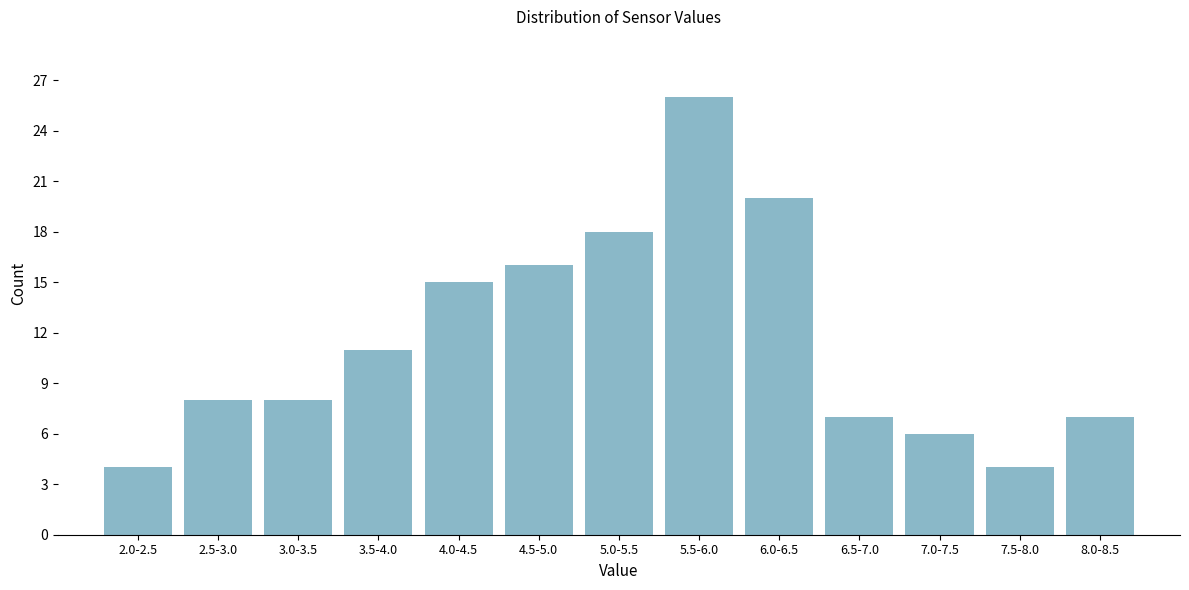

Reading left to right, extract all data points from this chart.

2.0-2.5=4	2.5-3.0=8	3.0-3.5=8	3.5-4.0=11	4.0-4.5=15	4.5-5.0=16	5.0-5.5=18	5.5-6.0=26	6.0-6.5=20	6.5-7.0=7	7.0-7.5=6	7.5-8.0=4	8.0-8.5=7